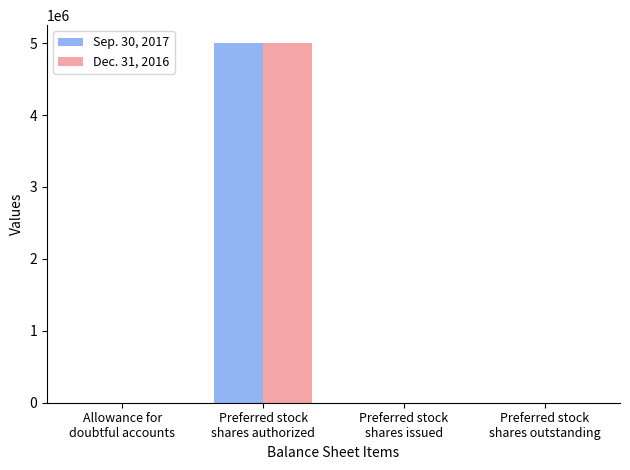

Count the number of categories in the chart.

4